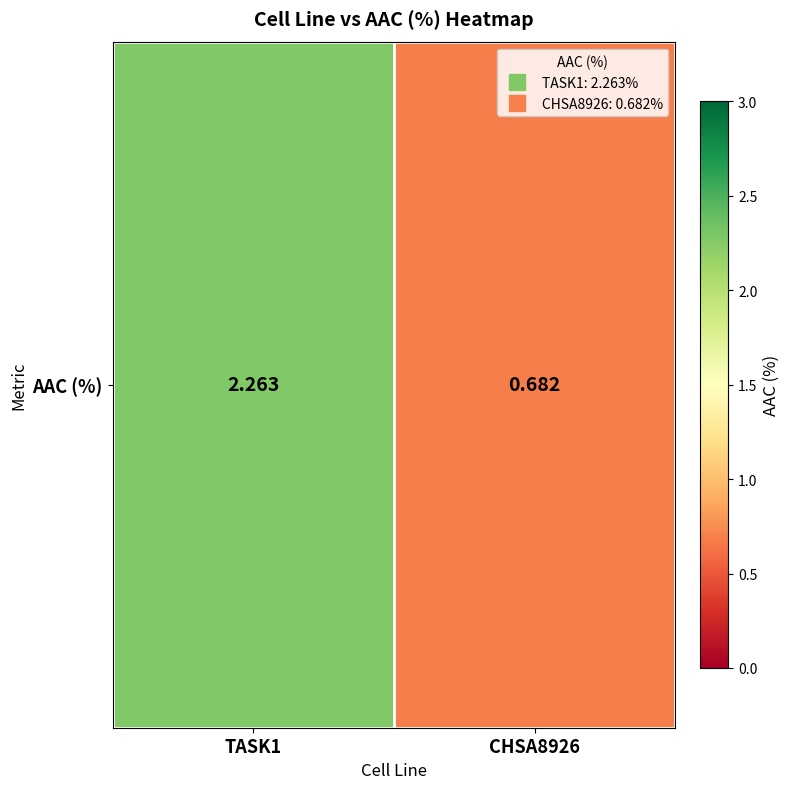

Reading left to right, transcribe all the data shown in this chart.

2.3	0.7